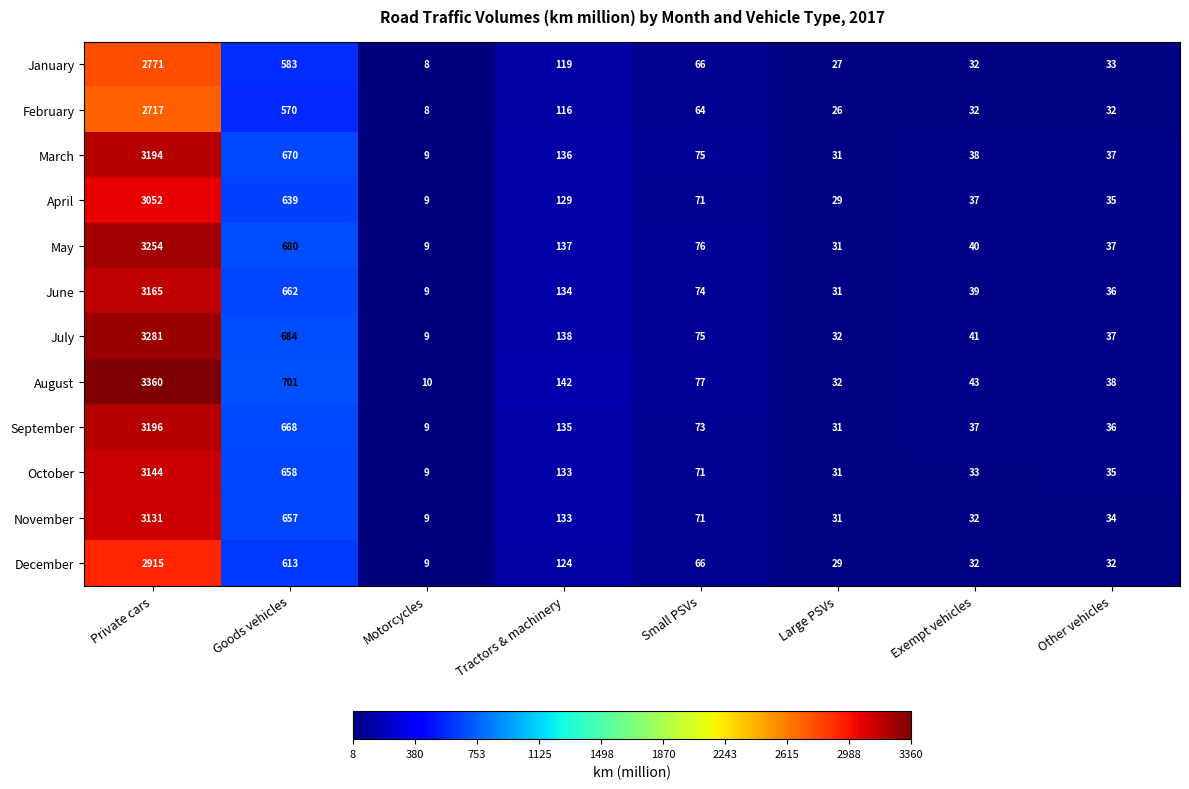

Which category has the lowest value in the April series?

Motorcycles